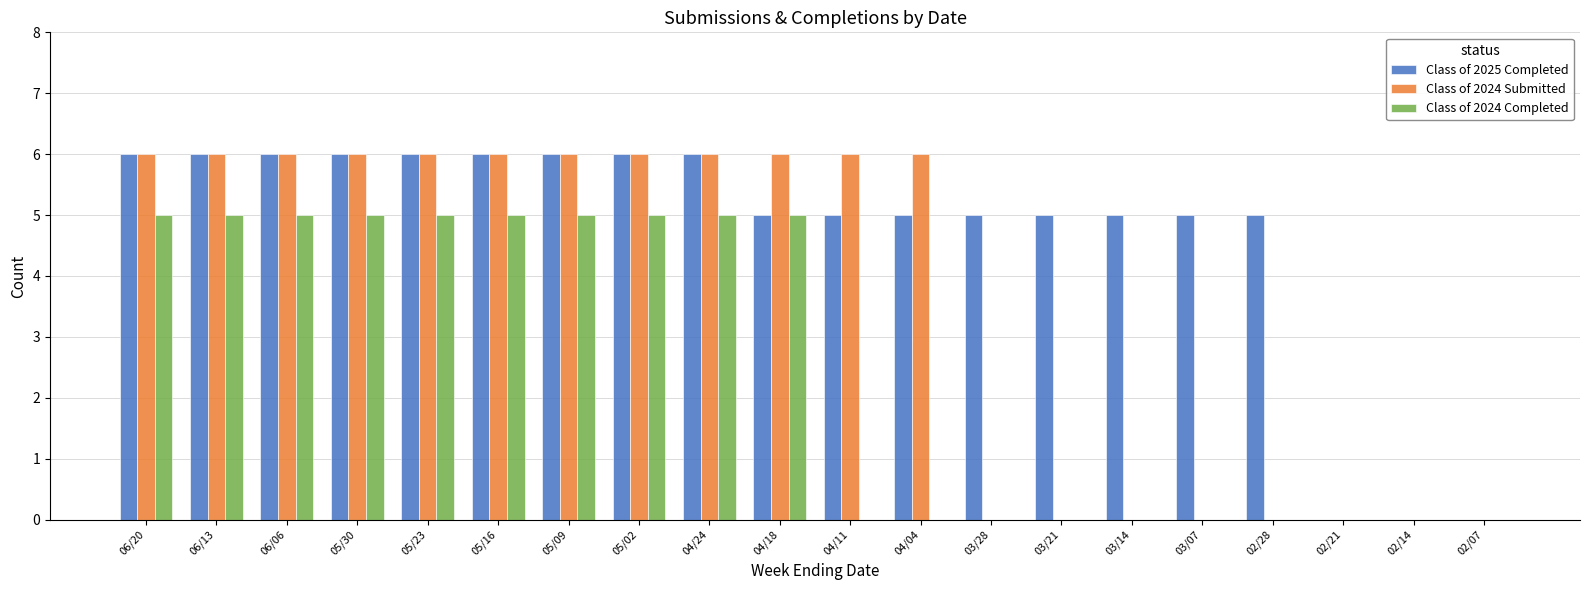

What is the maximum value for Class of 2025 Completed?

6